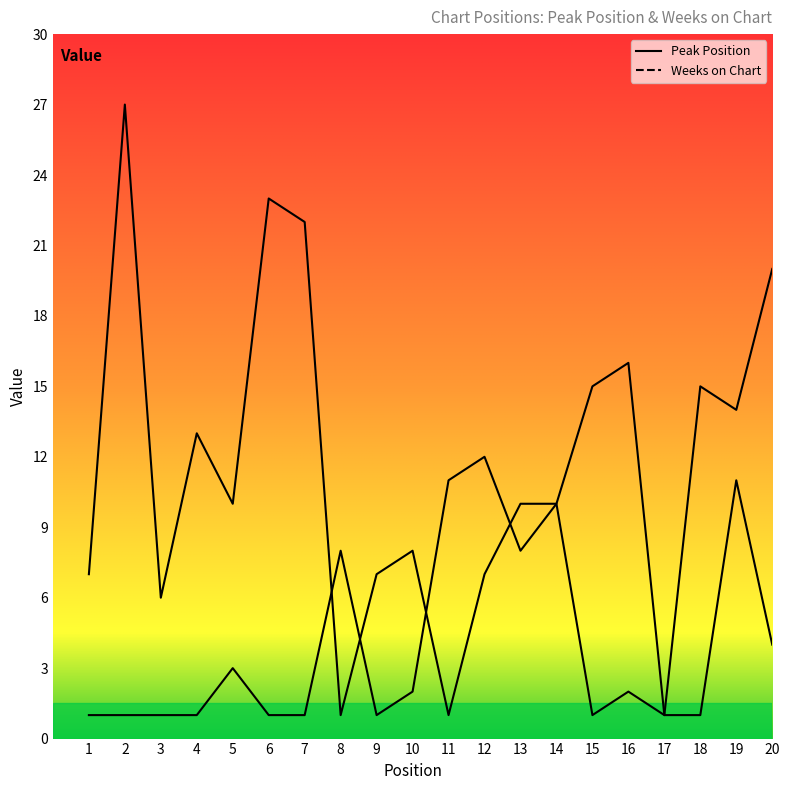

What is the difference between the maximum and minimum values in the Weeks on Chart series?

26